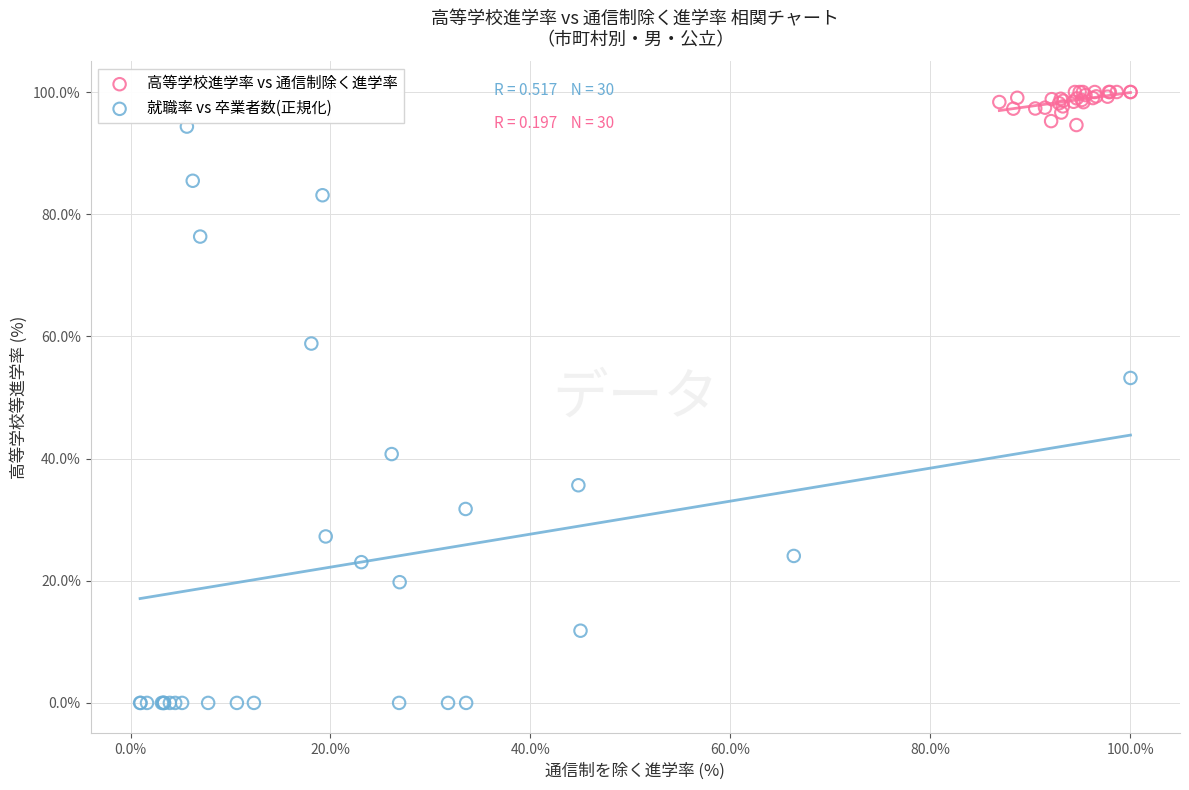

Which series has the widest spread of Y values?

就職率 vs 卒業者数(正規化)